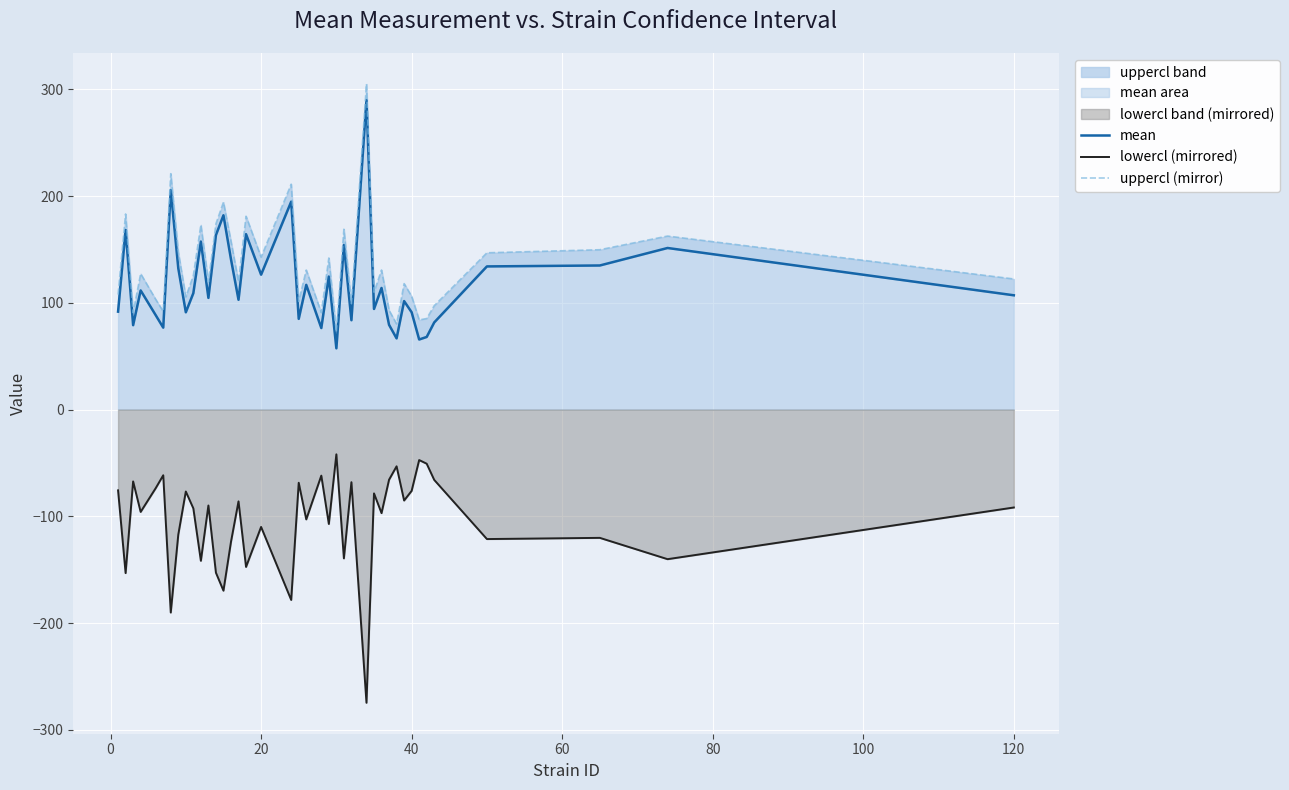

True or false: lowercl (mirrored) and mean intersect in this chart.

False